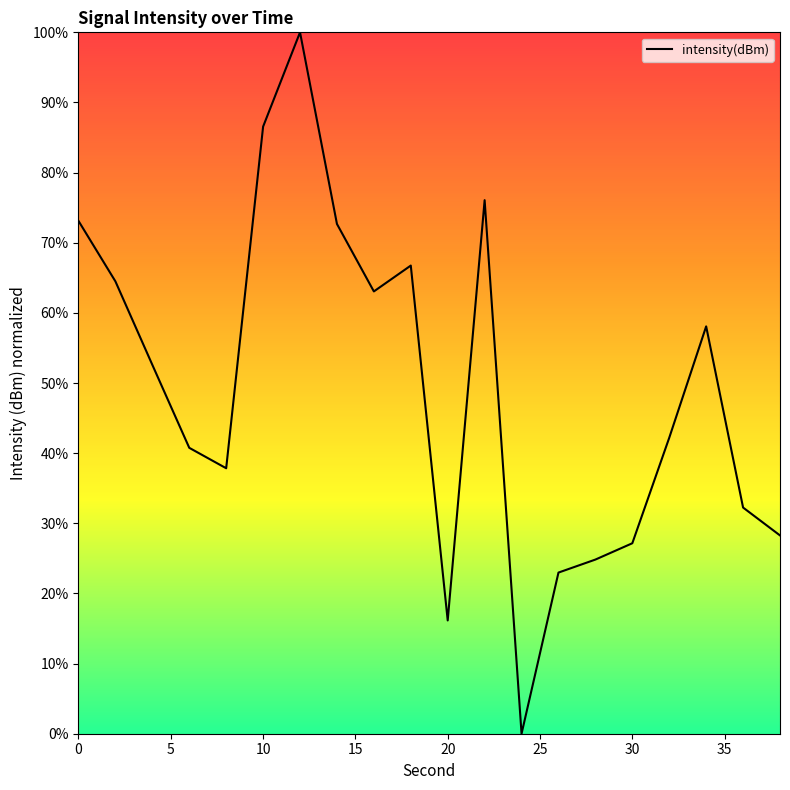

True or false: the data has more than 2 interior local peaks.

True